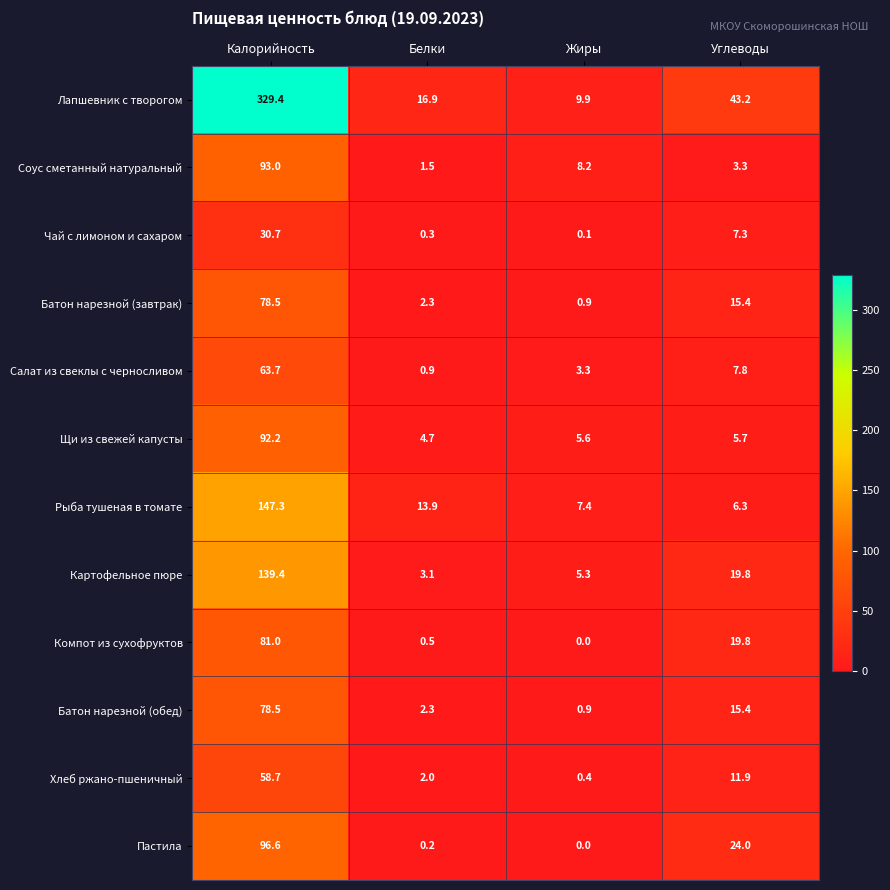

What is the difference between the highest and lowest values at Жиры?

9.9